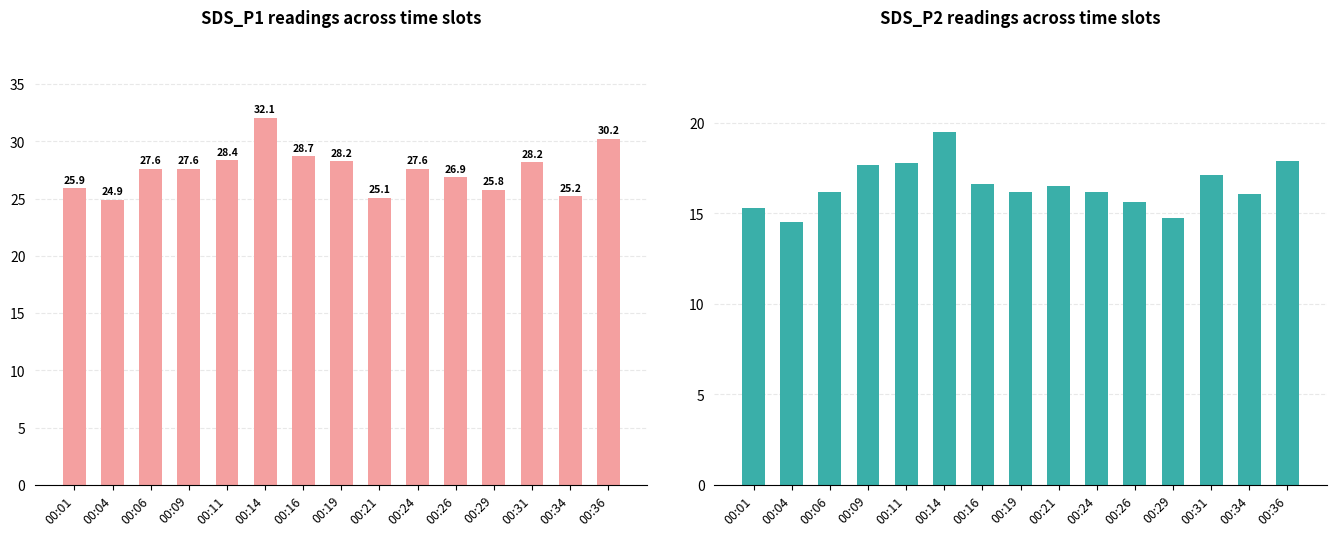

Reading left to right, list all the values displayed in this chart.

SDS_P1: 25.9	24.9	27.6	27.6	28.4	32.1	28.7	28.2	25.1	27.6	26.9	25.8	28.2	25.2	30.2
SDS_P2: 15.3	14.6	16.2	17.6	17.8	19.5	16.6	16.2	16.5	16.2	15.6	14.8	17.1	16.1	17.9